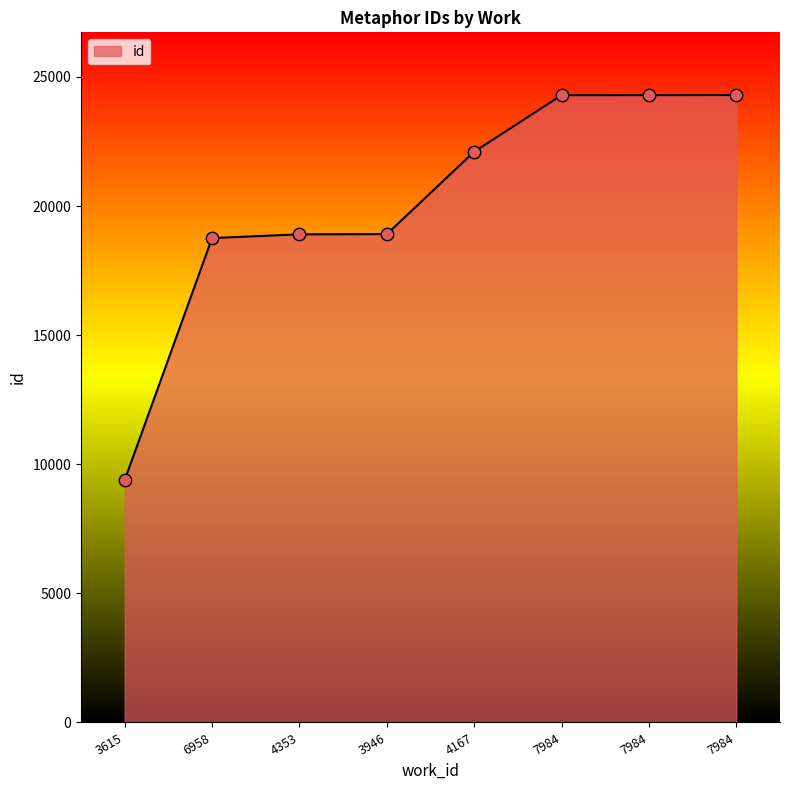

What is the change in value from 3615 to 4353?

+9518